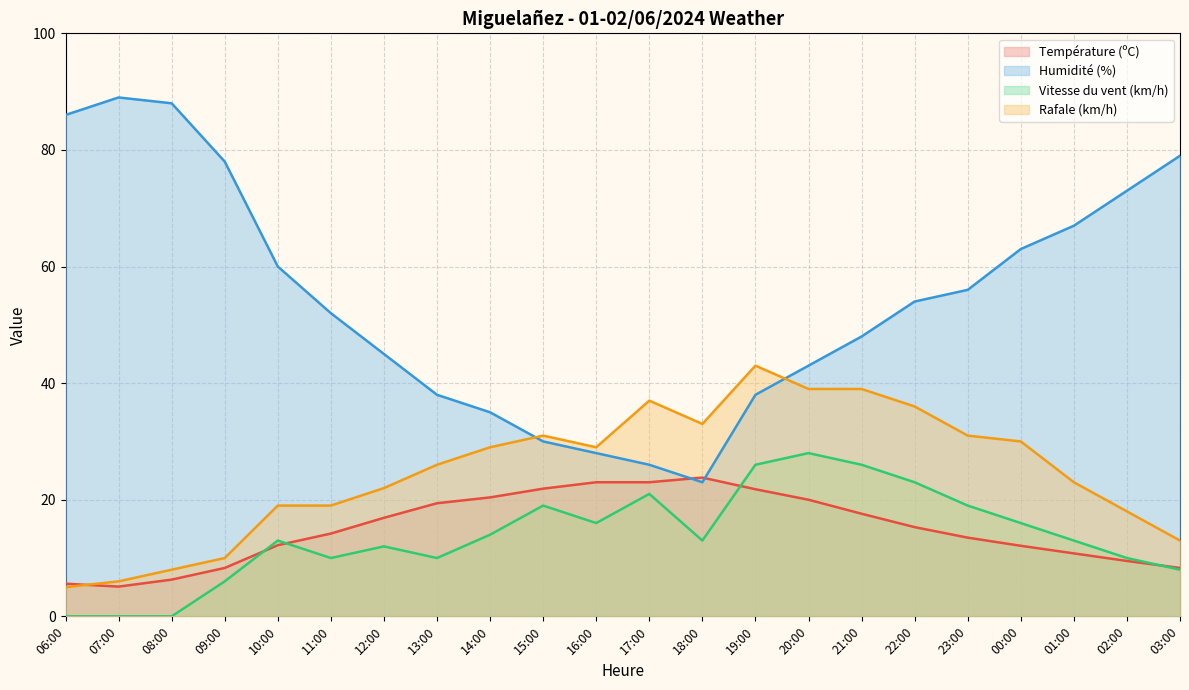

At which label does Vitesse du vent (km/h) first exceed 13?

14:00